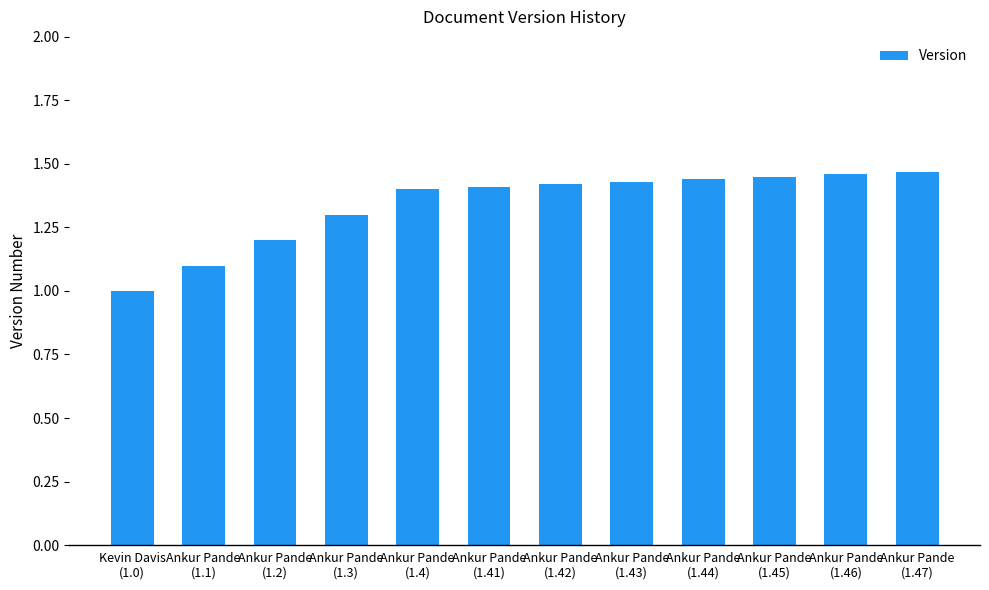

The value at Kevin Davis
(1.0) is 1.0. True or false?

True